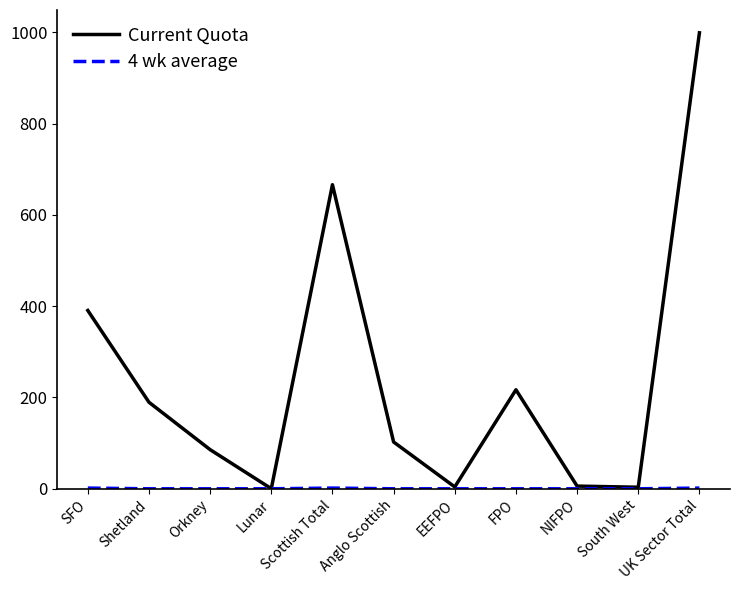

Which series has the largest range (max minus min)?

Current Quota